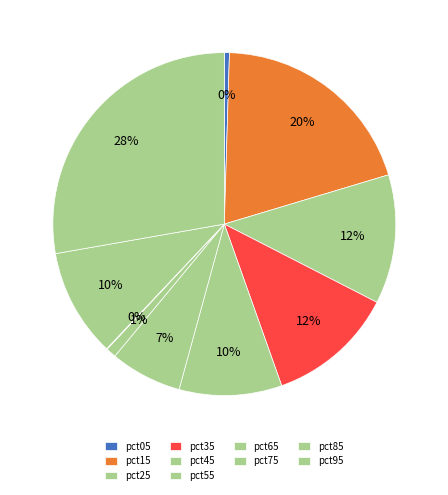

Combined, do pct55 and pct15 account for over 50%?

No